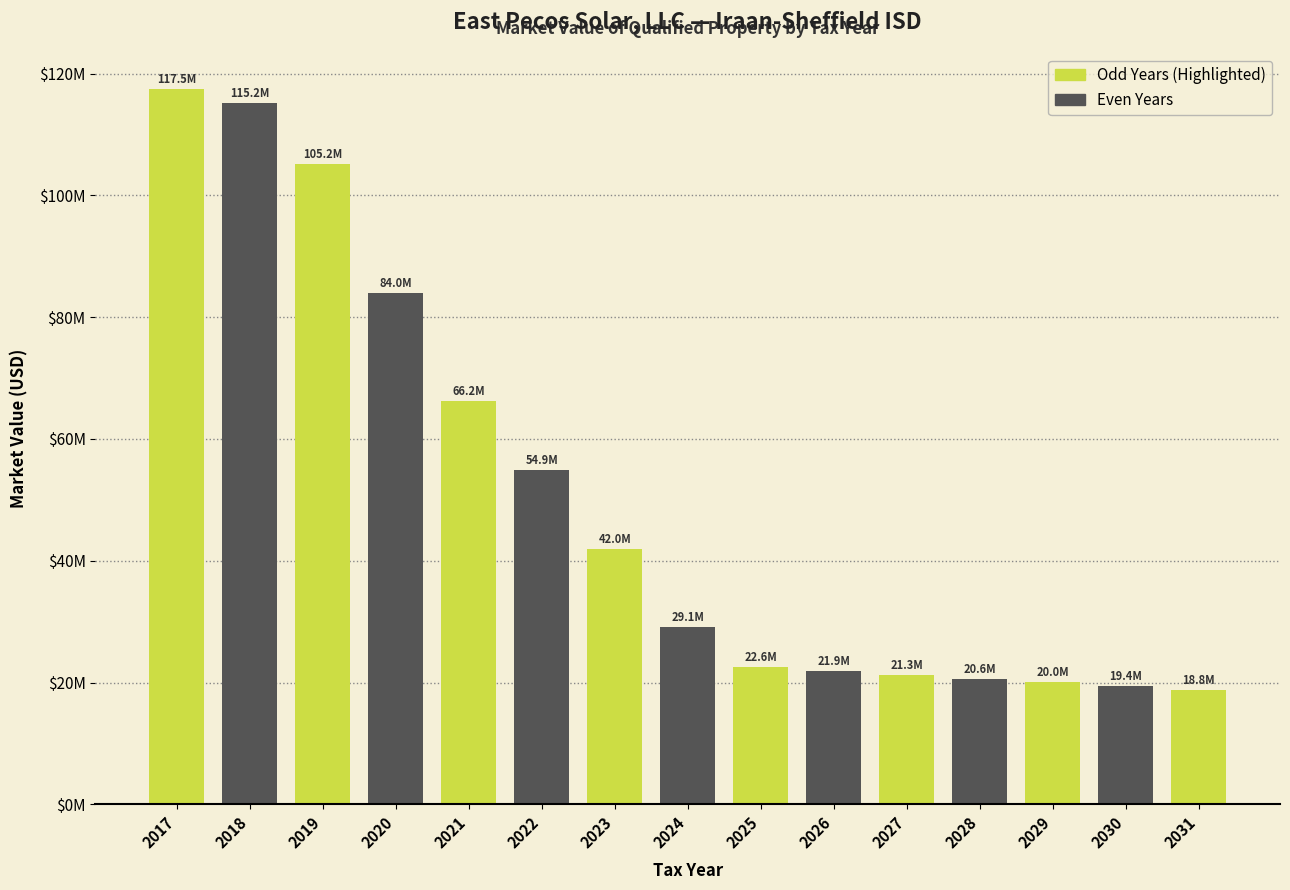

Are the bars horizontal?

No